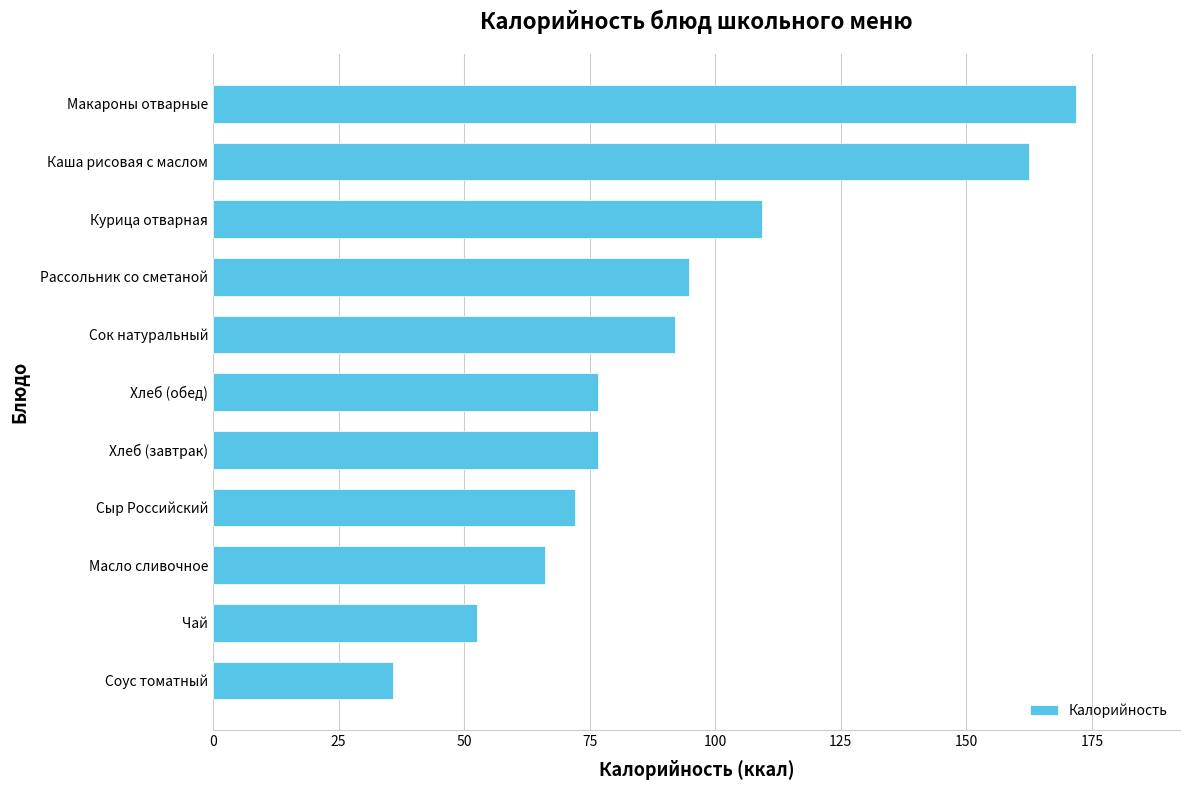

How many data points are less than 76?

4